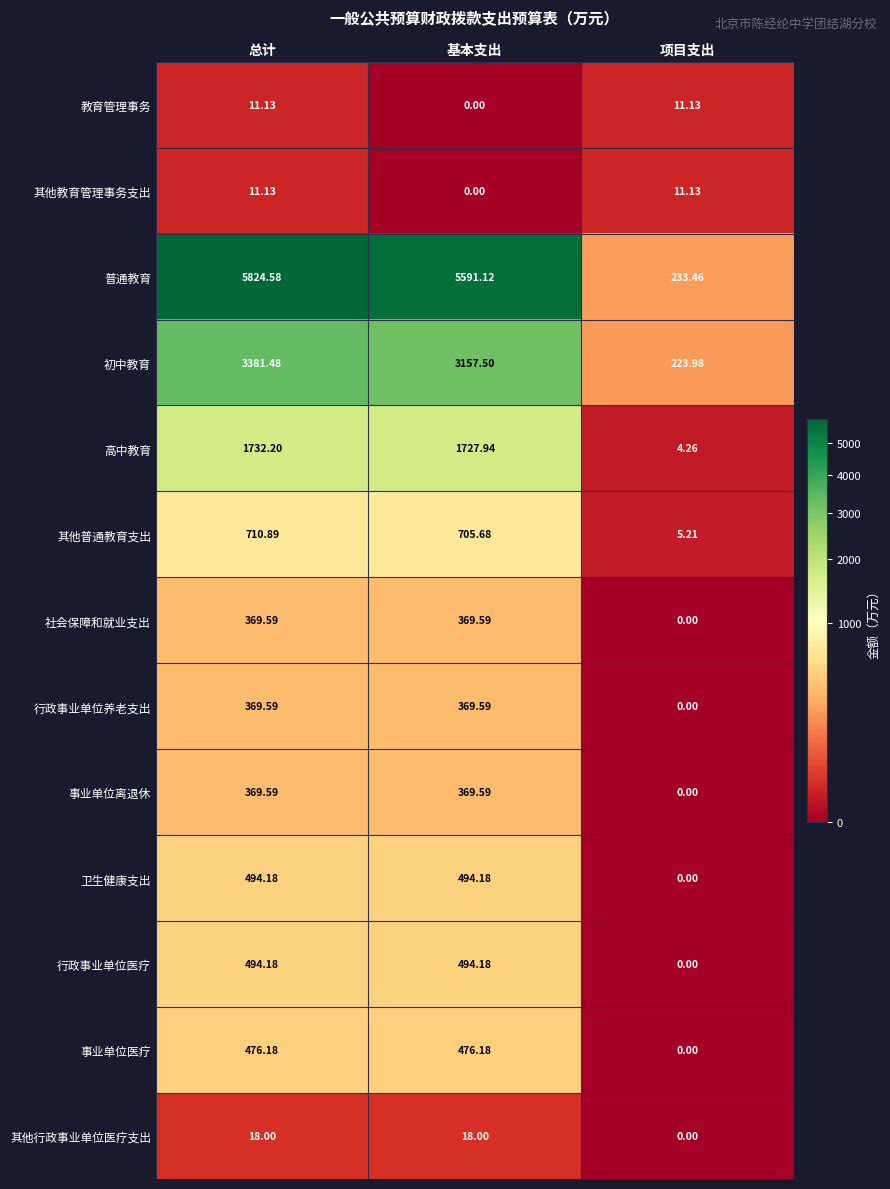

Where does the 行政事业单位养老支出 series first go above 369?

总计